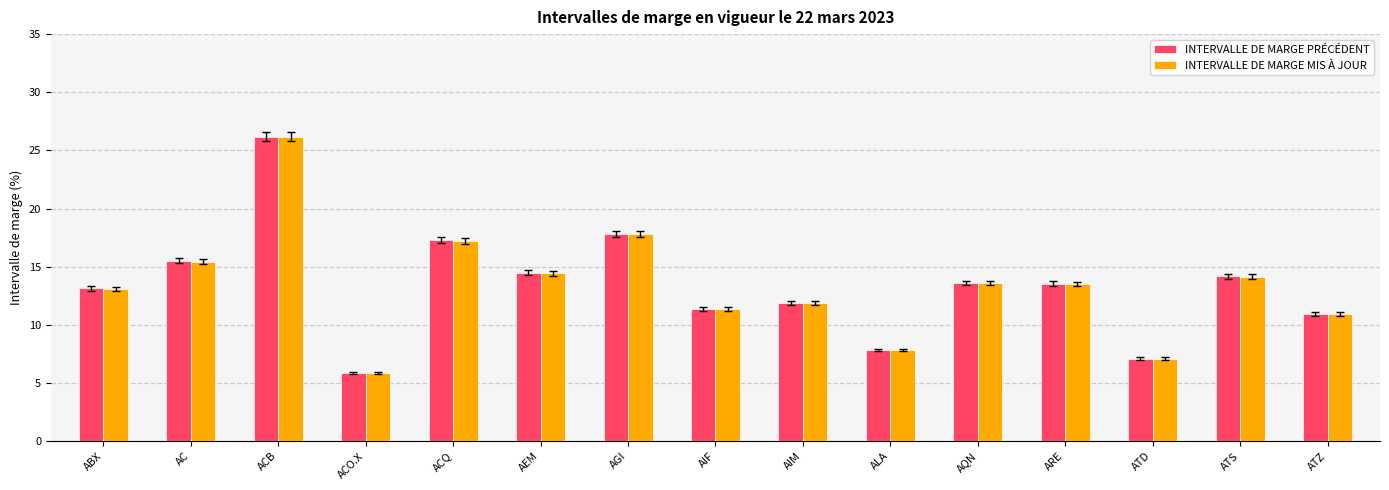

Read the INTERVALLE DE MARGE MIS À JOUR value at AQN.

13.6